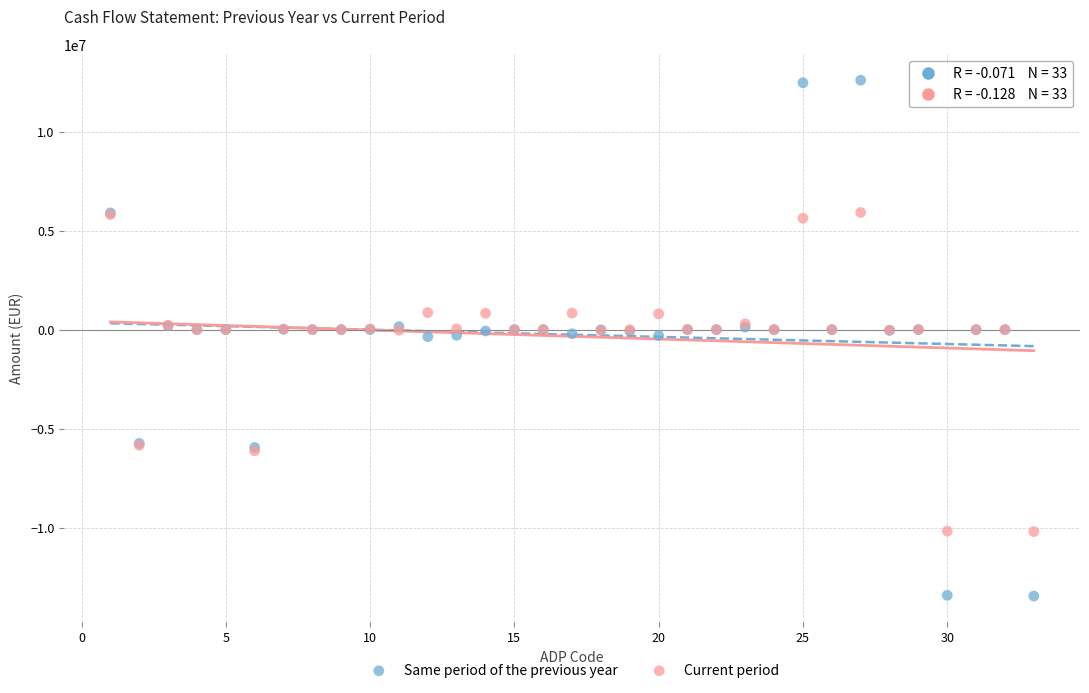

Which series reaches the maximum Y coordinate?

Same period of the previous year